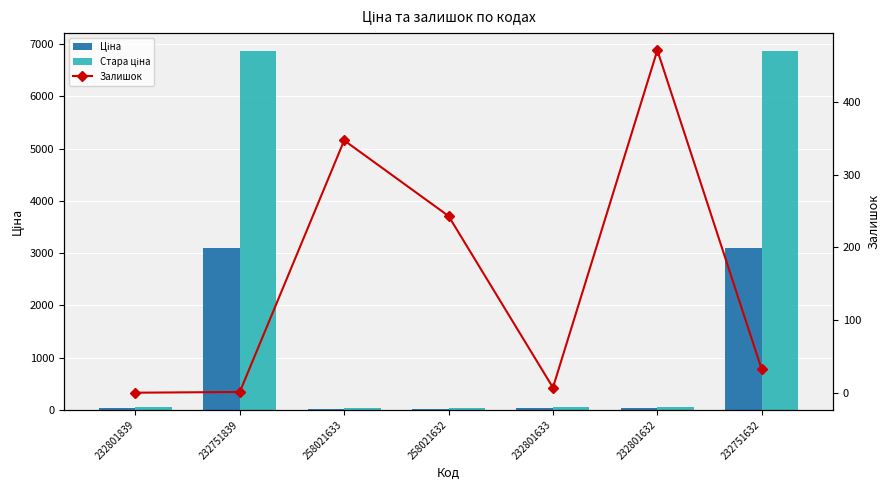

Which series has the widest spread of values?

Стара ціна